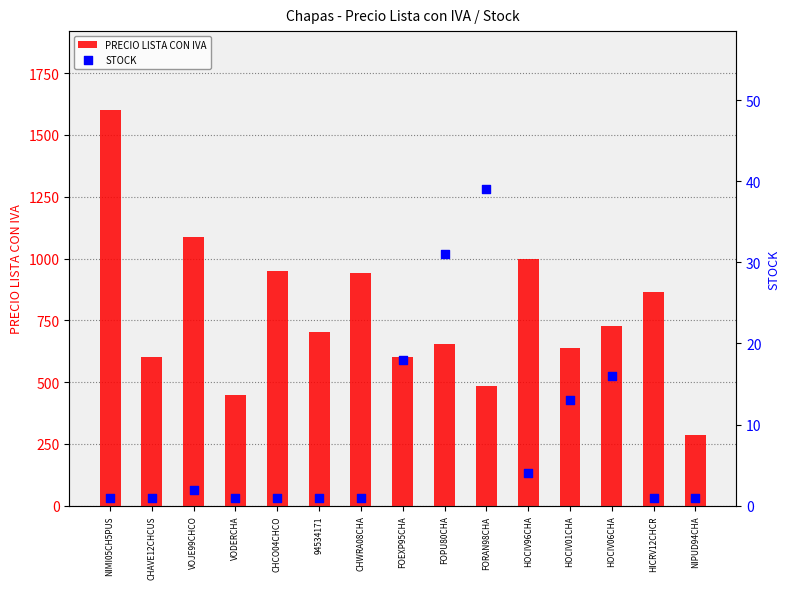

What is the total value across all series at CHWRA08CHA?

940.6